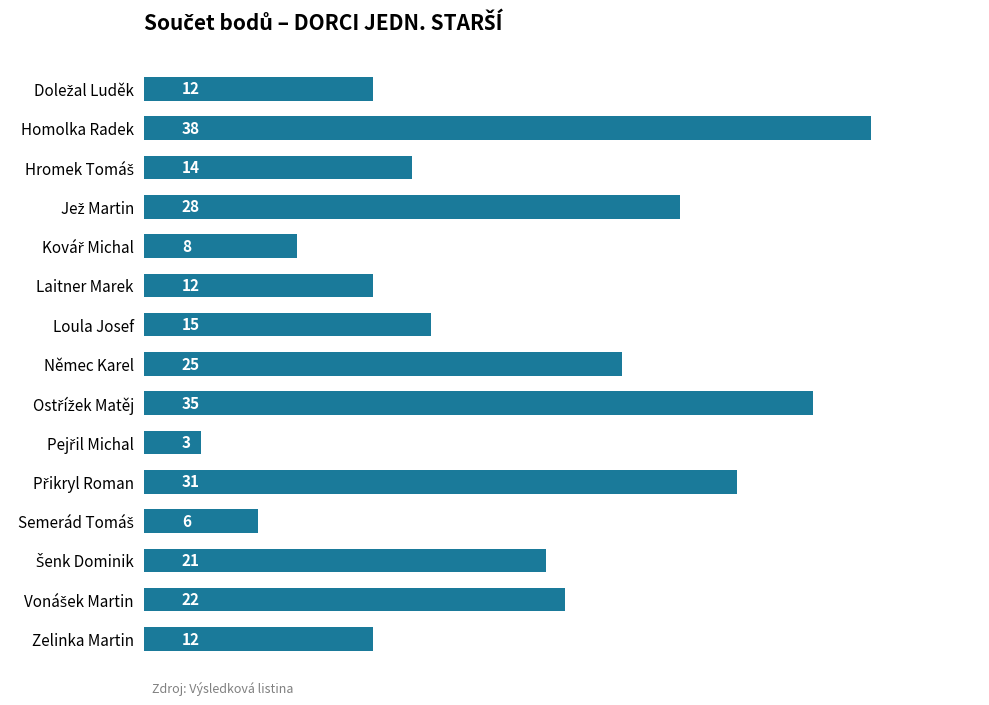

What is the average value?

19